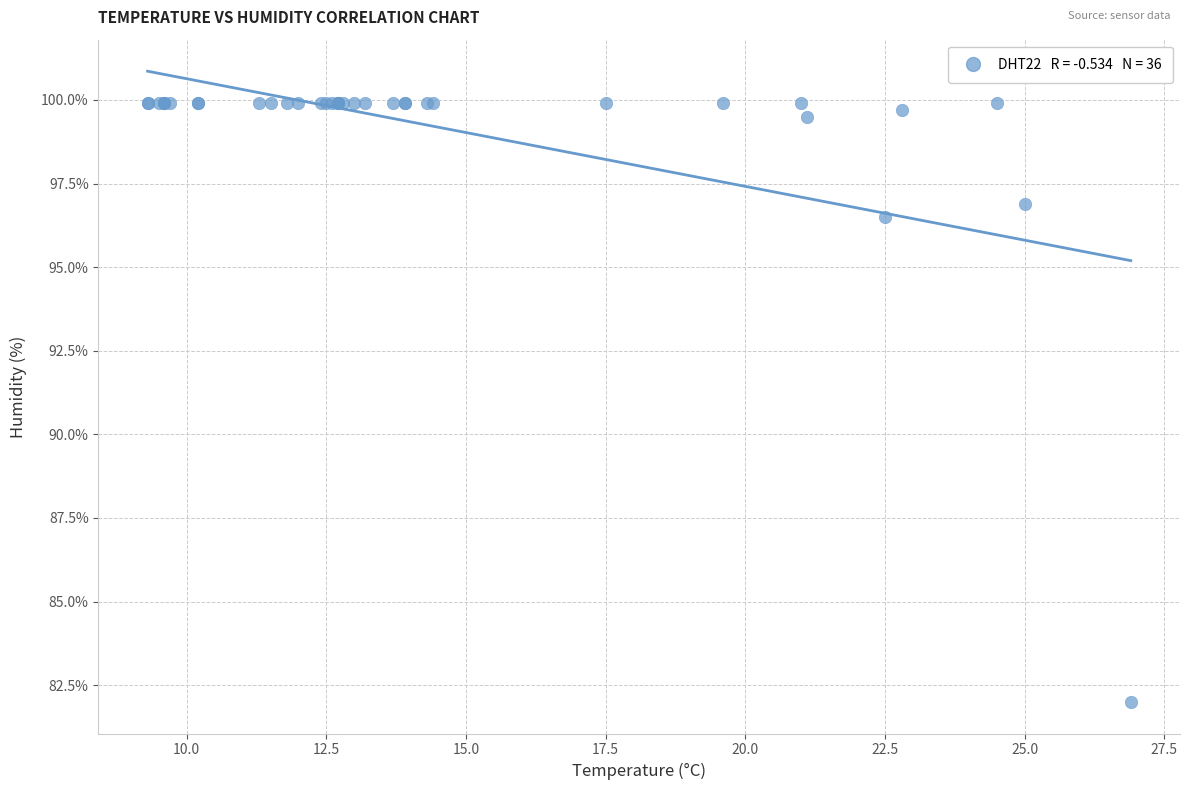

What Y value in the scatter plot is closest to 90?

96.5